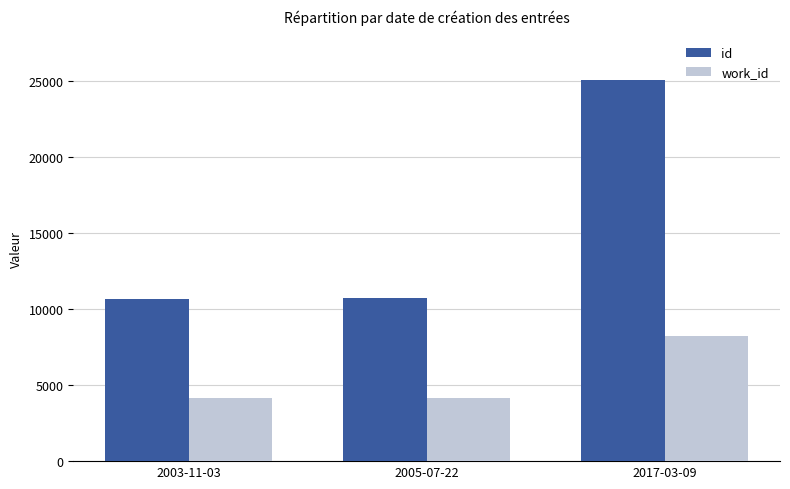

Which series has the widest spread of values?

id